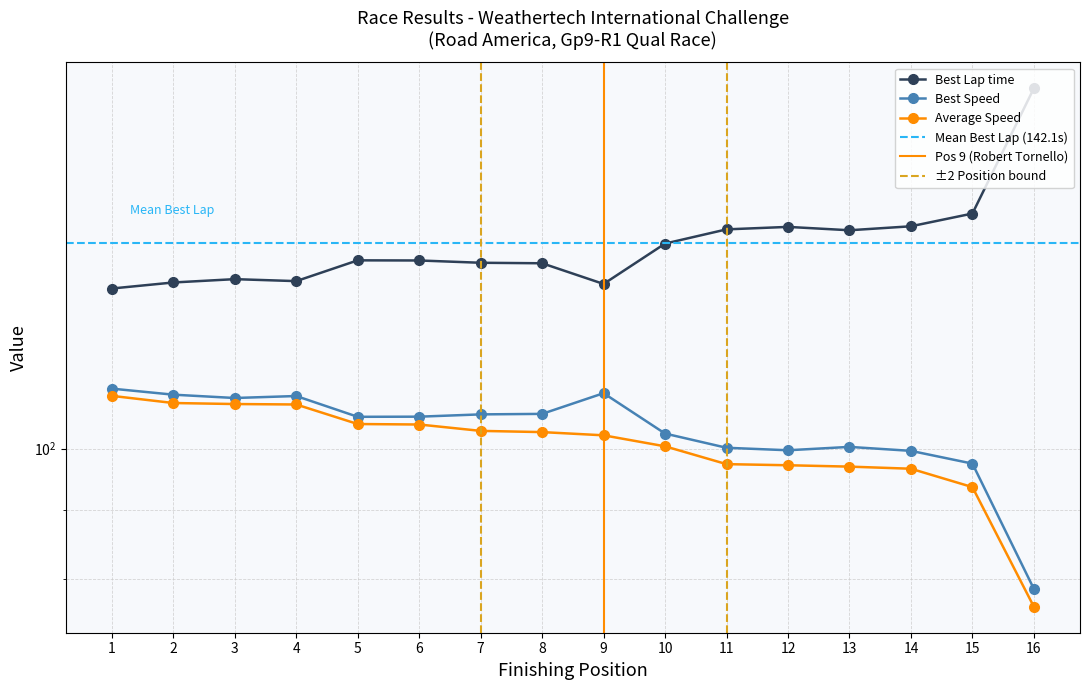

How many series are shown in this chart?

3